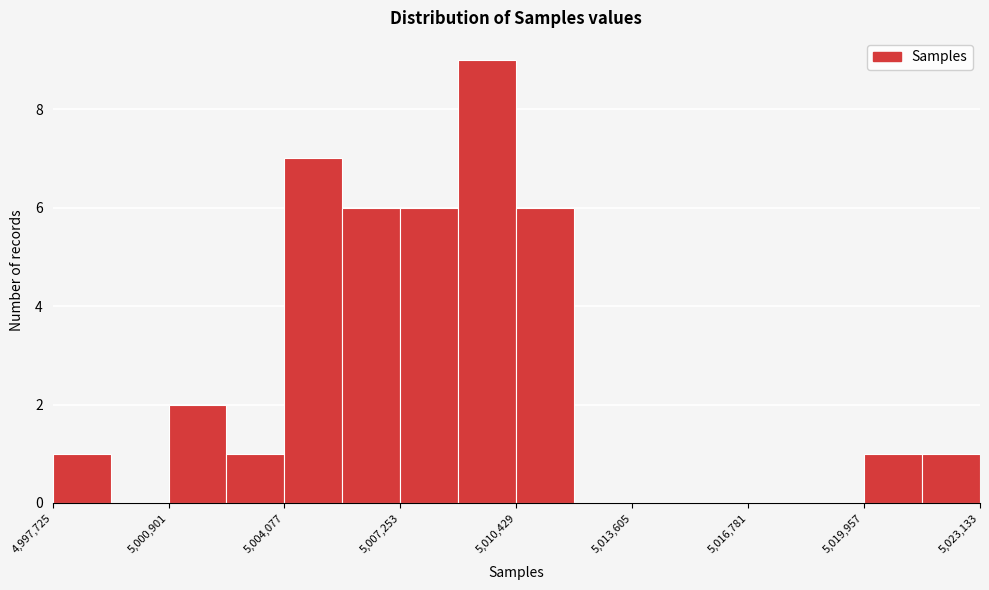

Read against the x-axis, roughly where is the centre of the tallest bar?

5009500